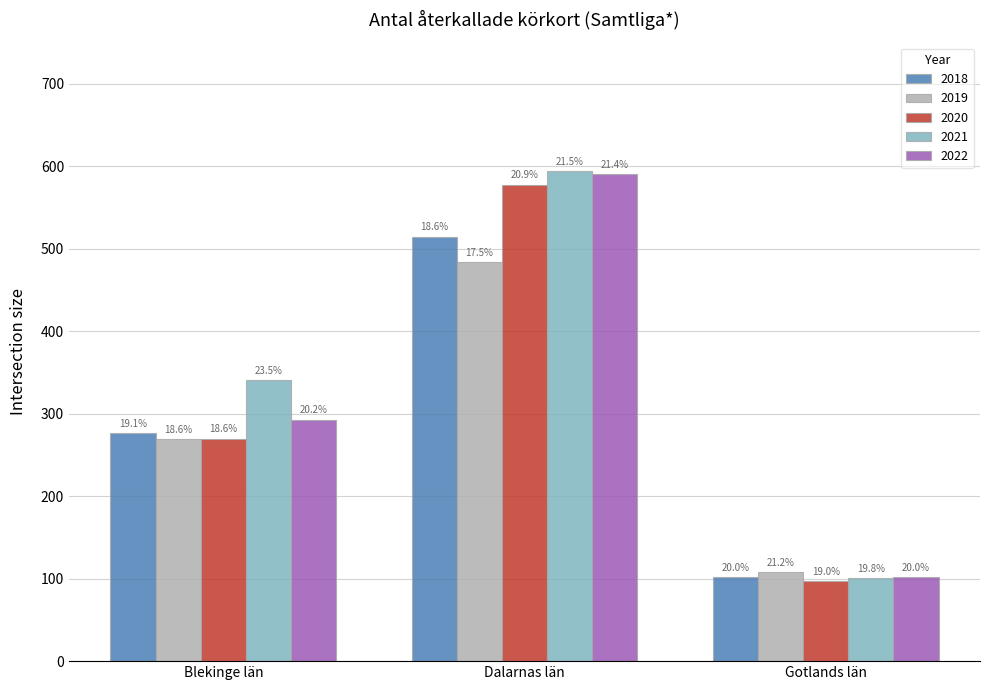

What position from the left is Dalarnas län?

2